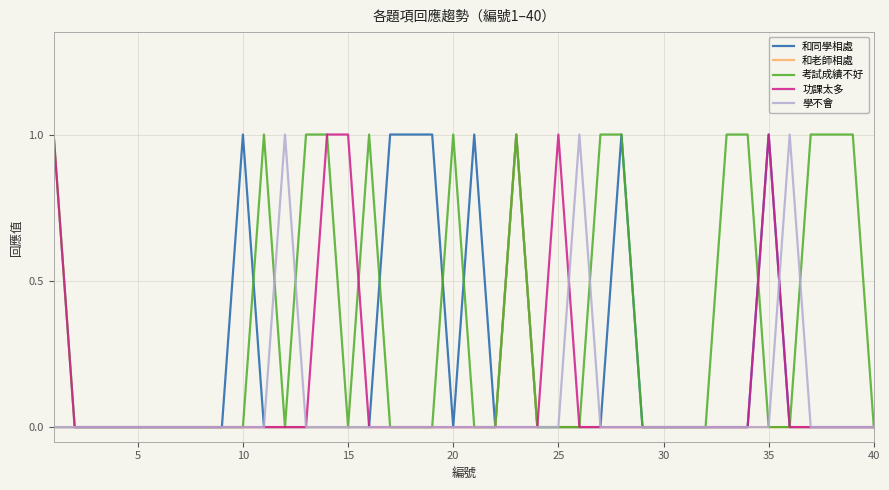

Which series has the largest total across all categories?

考試成績不好